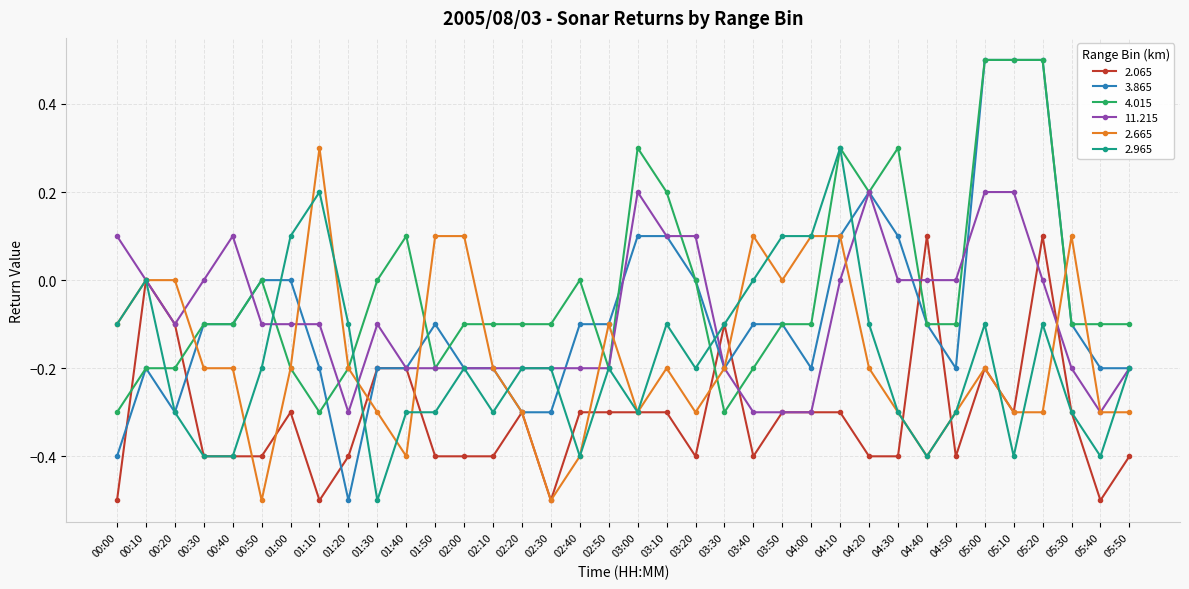

What is the value of the 3.865 point at the 36th from the left?

-0.2